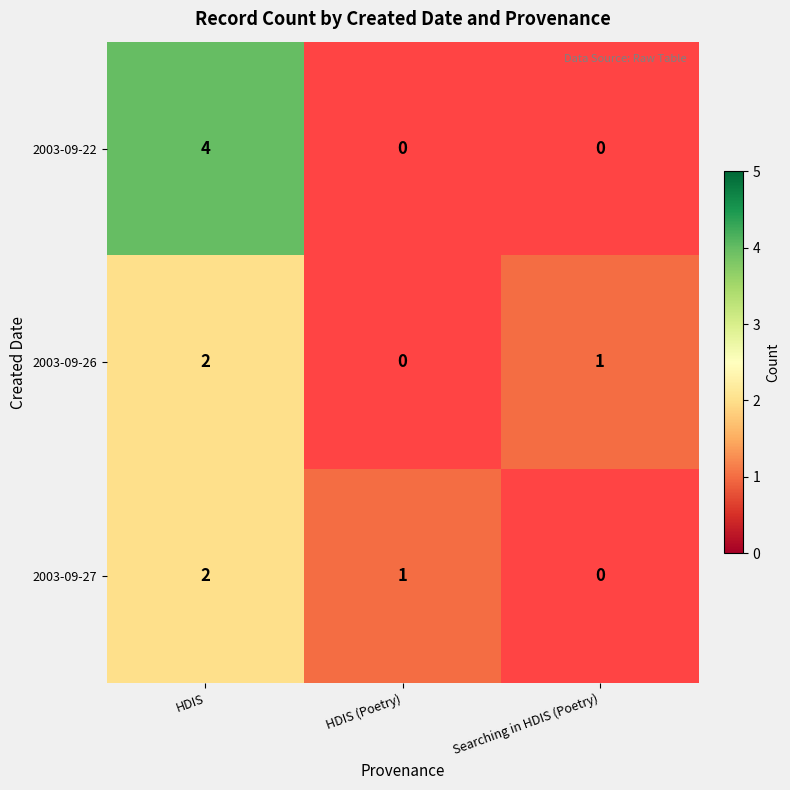

What is the total value across all series at HDIS?

8